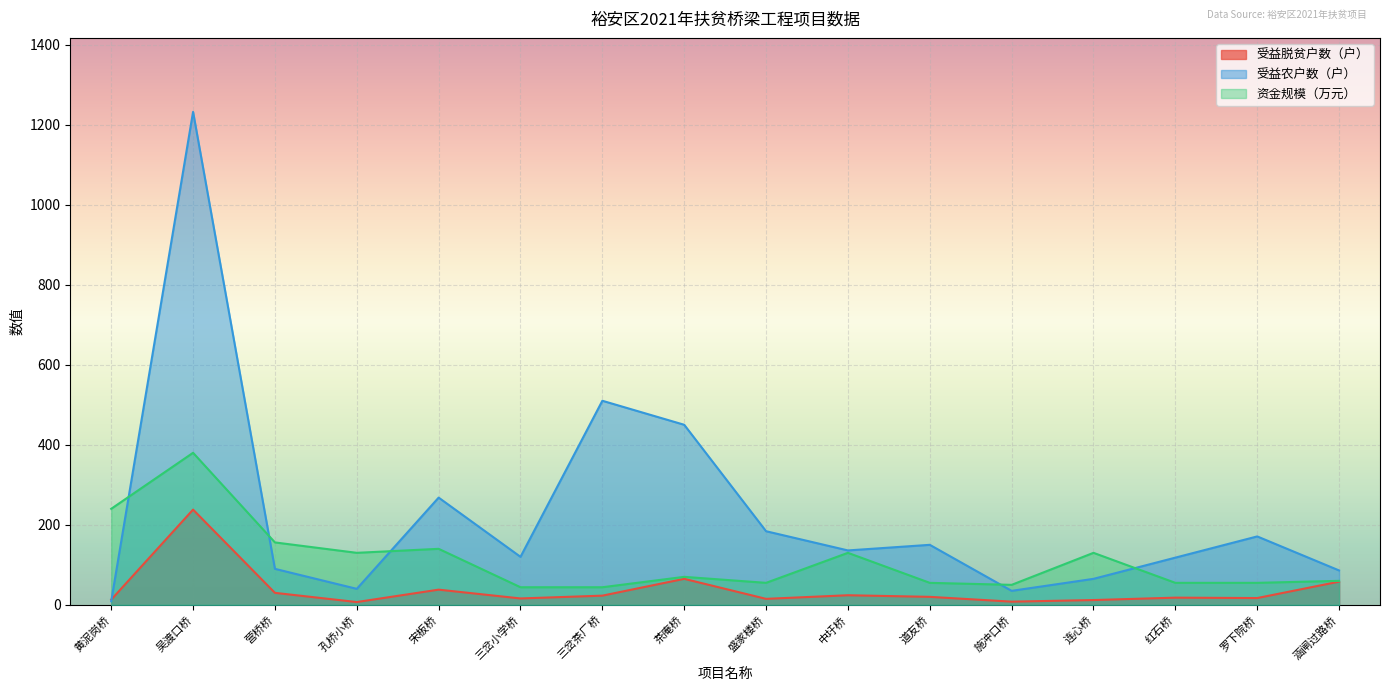

Reading right to left, what are all the values shown in this chart?

受益脱贫户数（户）: 58	17	18	12	8	20	24	15	65	23	16	38	7	30	238	13
受益农户数（户）: 86	171	118	65	35	150	136	184	450	510	120	268	40	90	1232	9
资金规模（万元）: 60	55	55	130	50	55	130	55	70	44	44	140	130	156	380	240